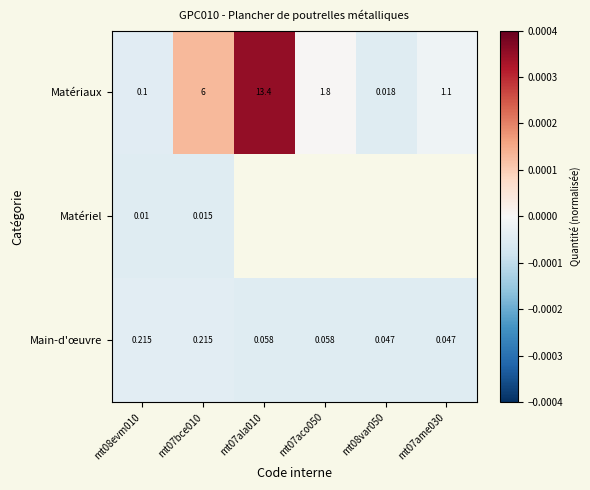

Is the value of Matériaux at mt07bce010 greater than the value of Main-d'œuvre at mt07aco050?

Yes